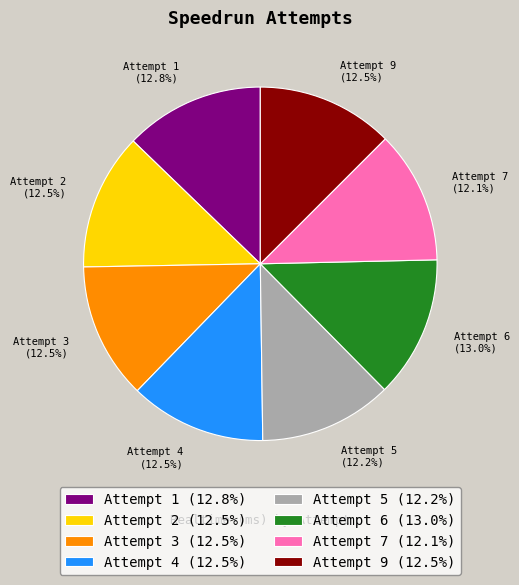

Is it true that Attempt 5 is 12% of the pie?

True